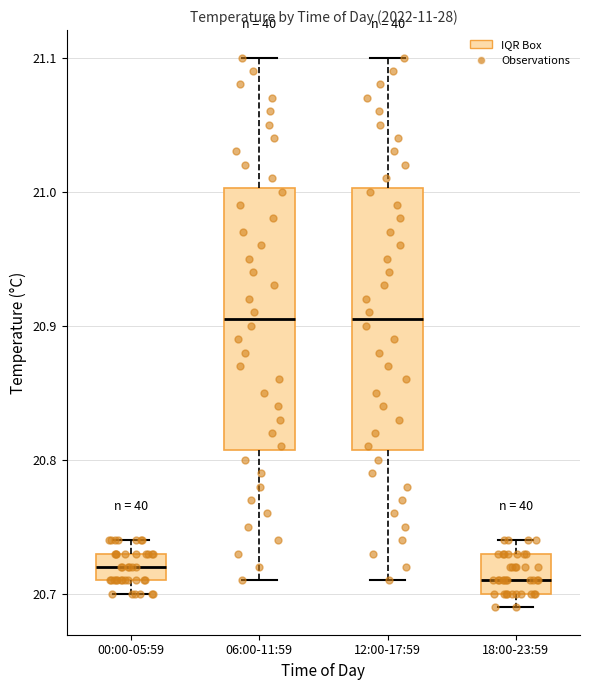

Where is the lower edge of the box for 18:00-23:59 on the y-axis? The values are not printed on the chart, so give them approximately, as read against the axis.

20.70